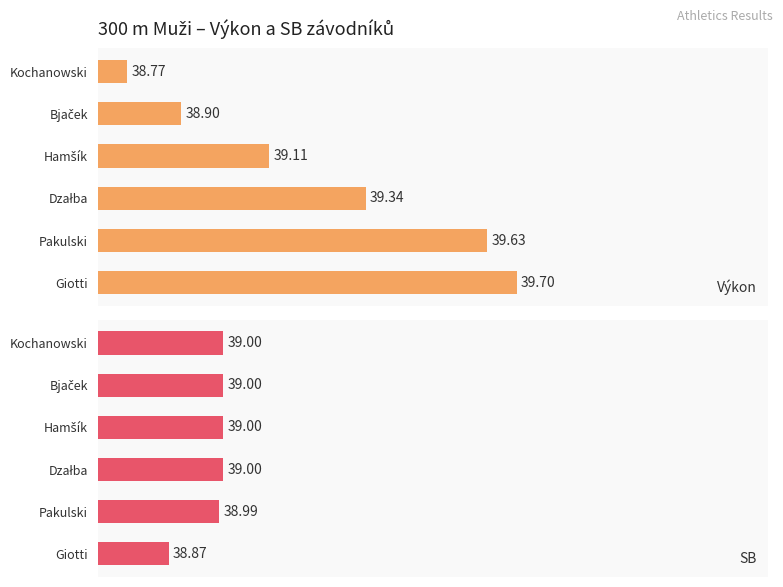

Which has a higher value, Giotti or Pakulski?

Giotti